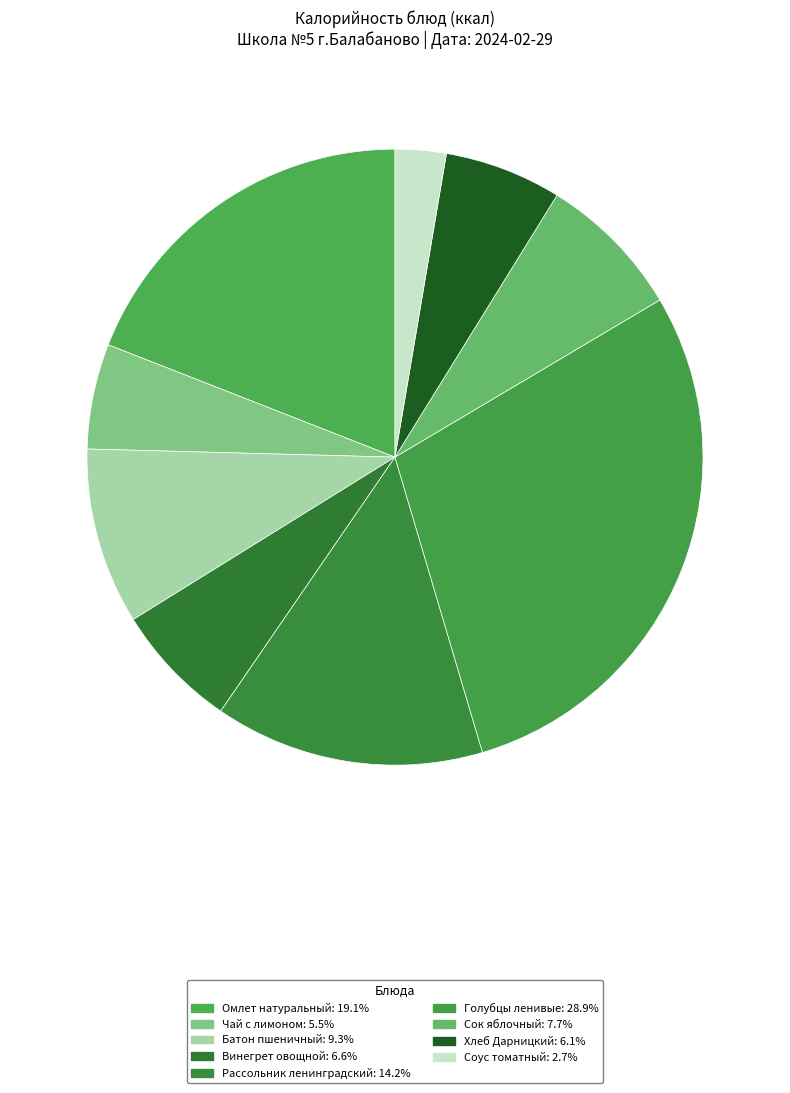

How many segments does this pie chart have?

9